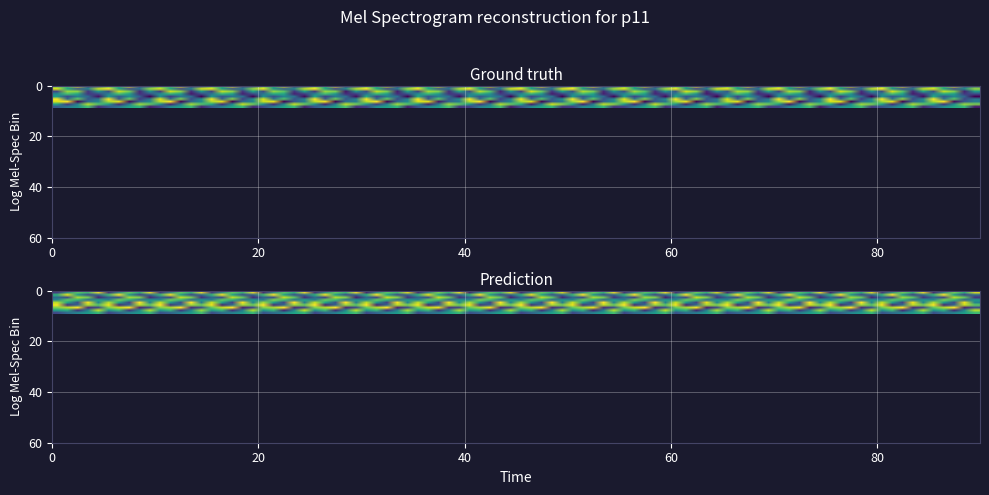

Reading right to left, what are all the values shown in this chart?

r0: 4=3	3=2	2=9	1=6	0=7
r1: 4=8	3=4	2=2	1=5	0=9
r2: 4=5	3=1	2=7	1=8	0=2
r3: 4=2	3=1	2=5	1=6	0=4
r4: 4=0	3=3	2=4	1=2	0=5
r5: 4=4	3=2	2=7	1=3	0=9
r6: 4=4	3=3	2=0	1=9	0=8
r7: 4=7	3=8	2=4	1=1	0=5
r8: 4=1	3=6	2=5	1=4	0=2